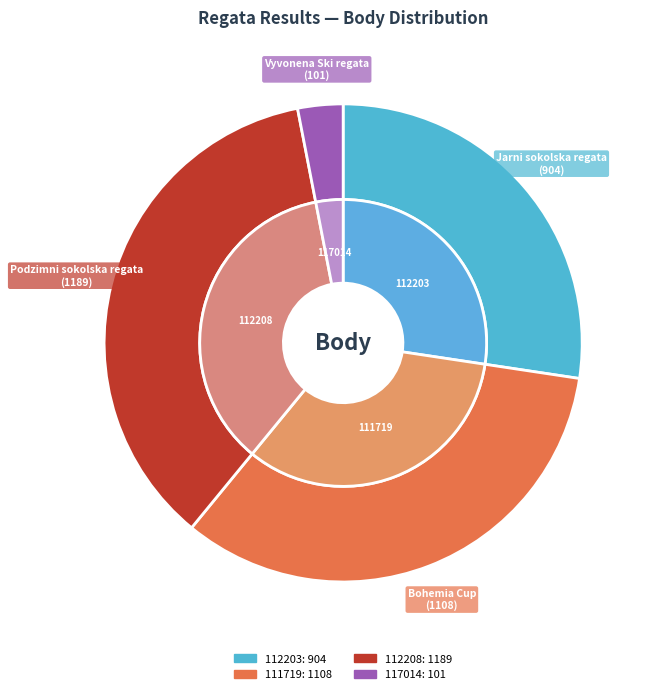

To the nearest percent, what percentage of the pie is 112208?

36%